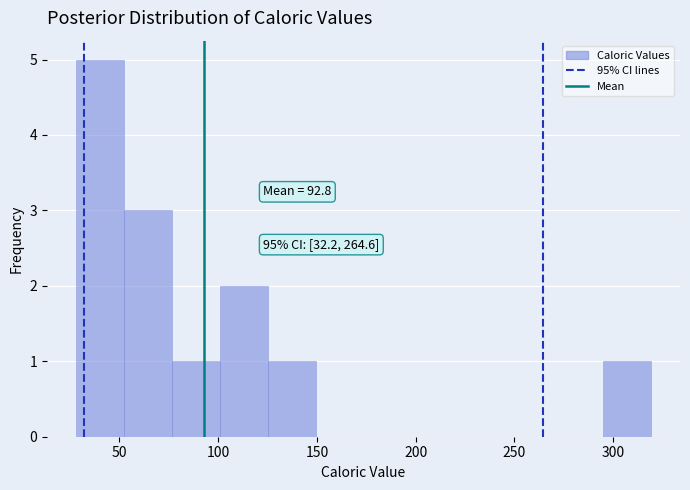

Over which range of the x-axis is the bar tallest?

30 to 50